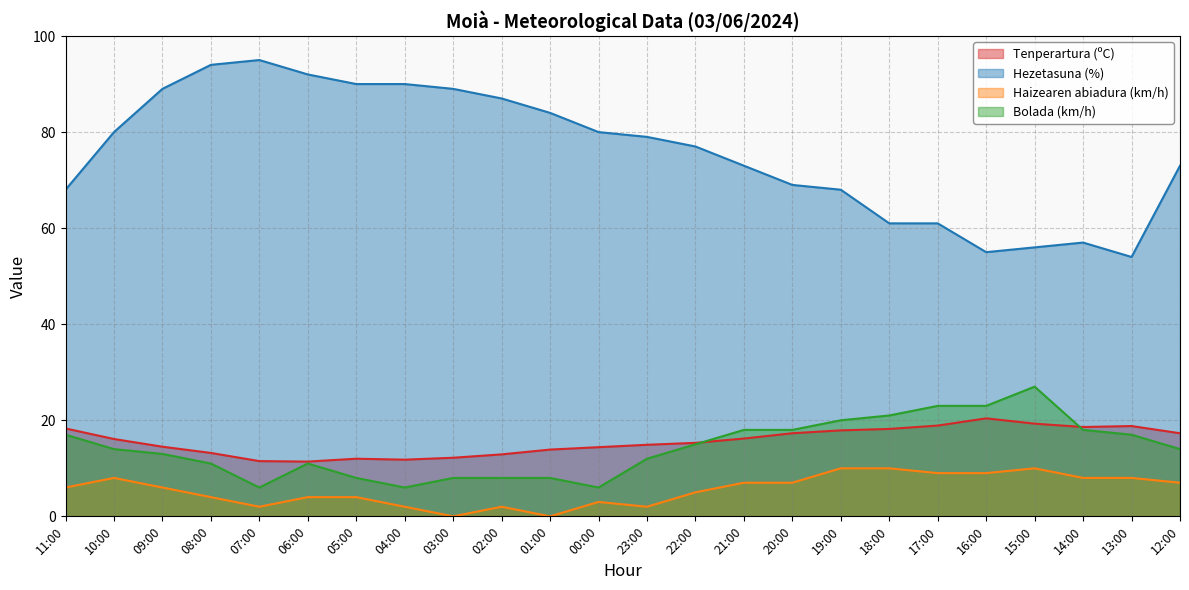

True or false: Haizearen abiadura (km/h) has more than 1 interior local peaks.

True